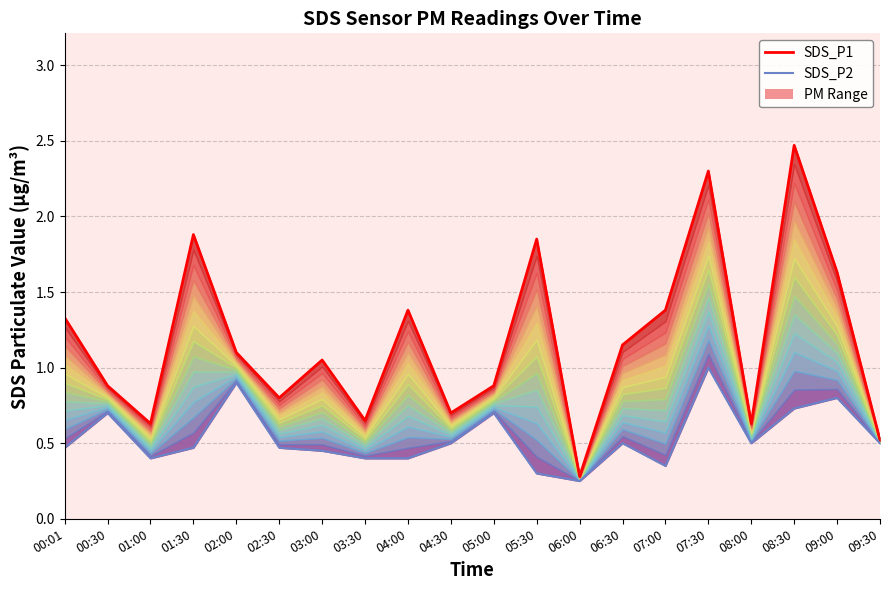

What is the label of the 2nd point from the left?

00:30